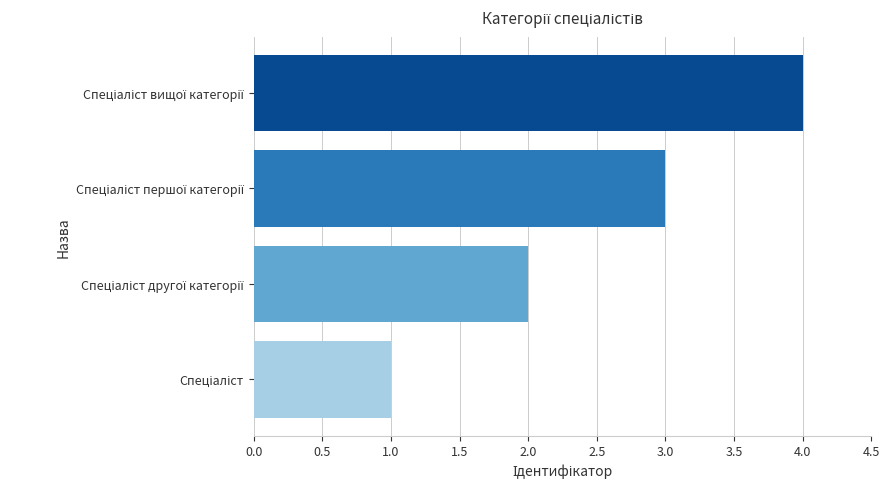

What is the maximum value shown in the chart?

4